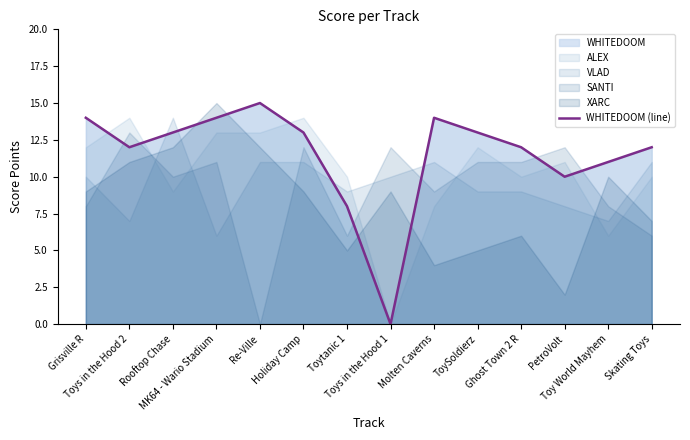

What is the label of the 7th point from the right?

Toys in the Hood 1